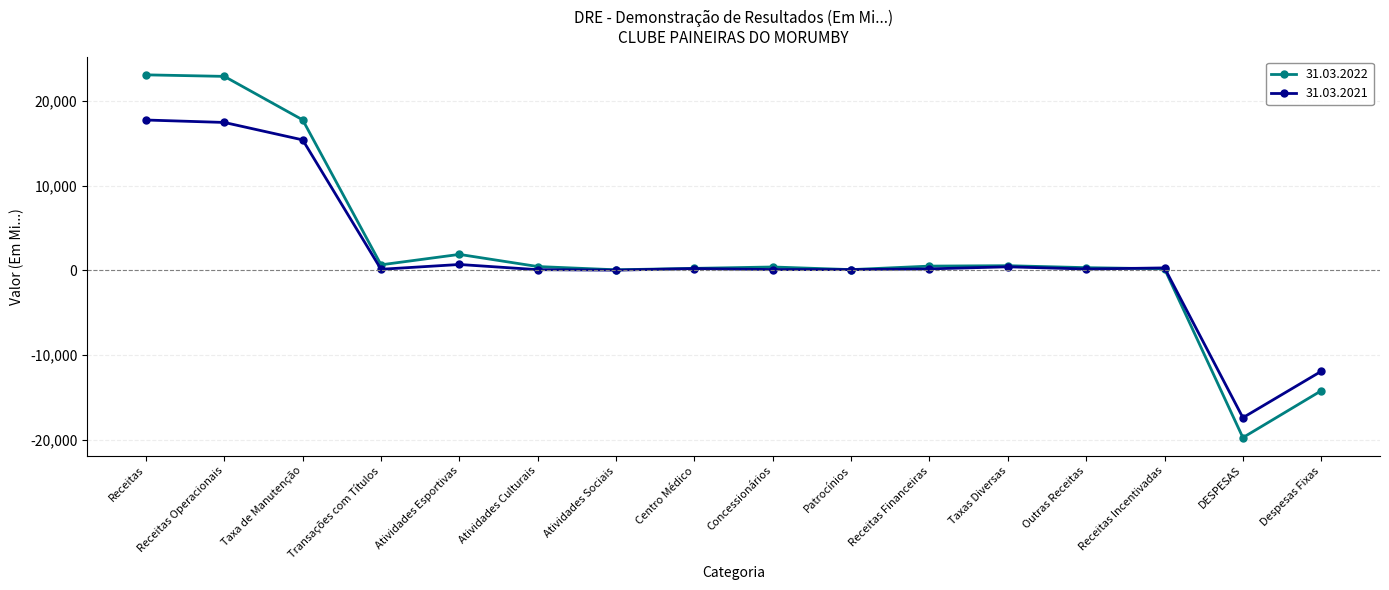

True or false: 31.03.2021 has a value of 692 at Atividades Esportivas.

True